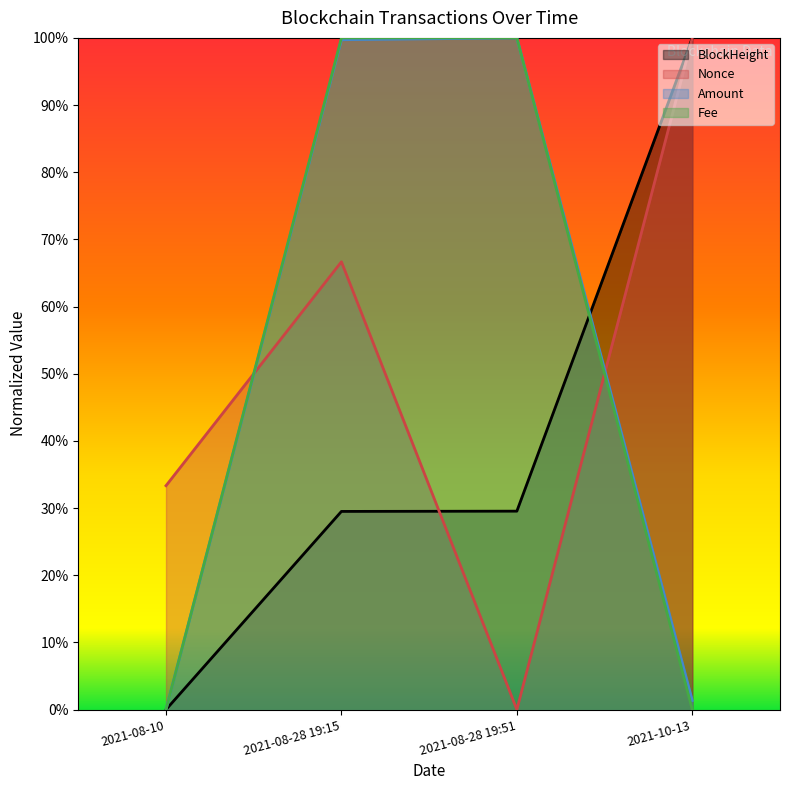

Which series has the widest spread of values?

BlockHeight